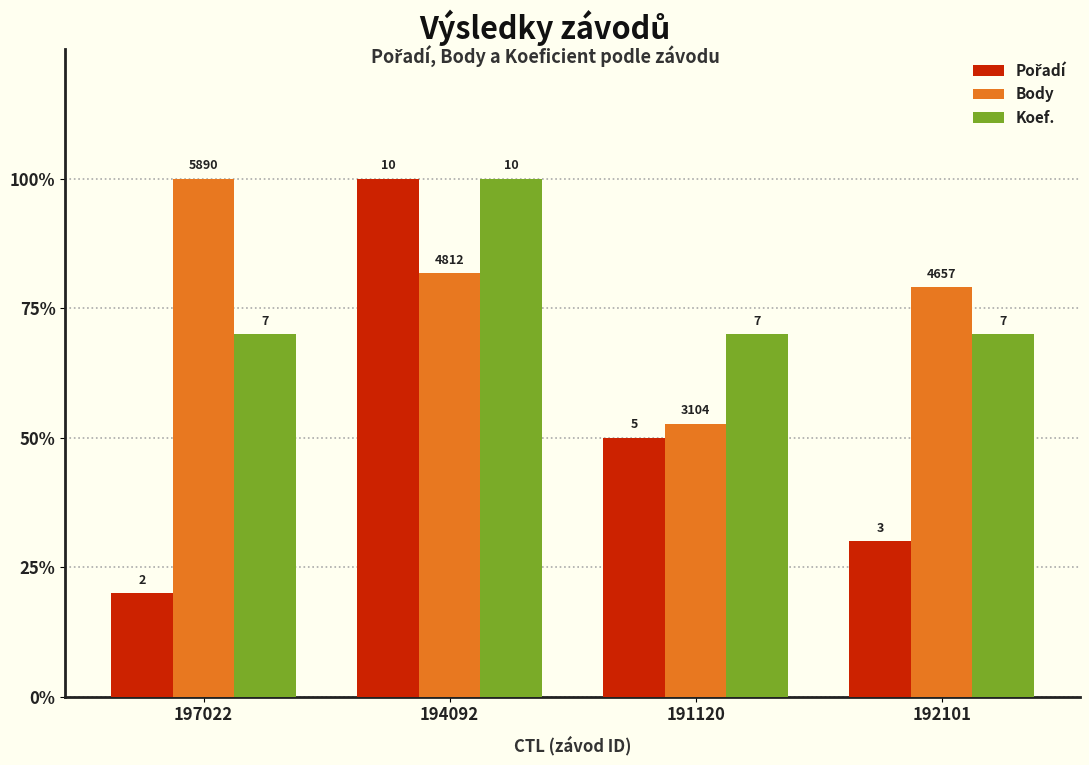

How many Koef. values are between 0 and 1?

4